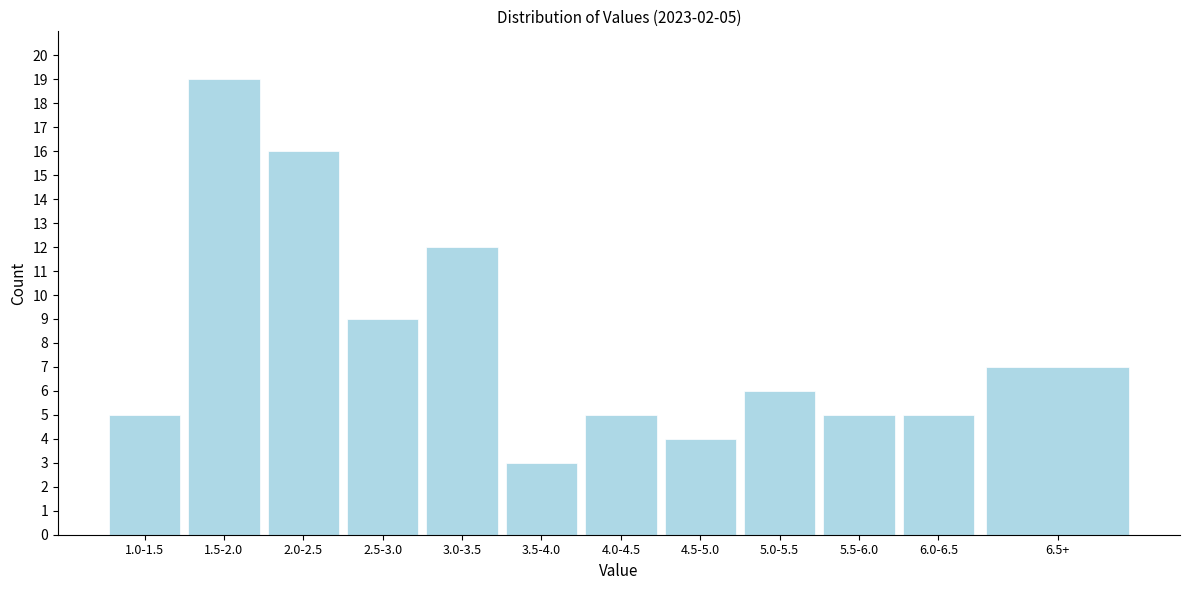

Reading right to left, transcribe all the data shown in this chart.

6.5+=7	6.0-6.5=5	5.5-6.0=5	5.0-5.5=6	4.5-5.0=4	4.0-4.5=5	3.5-4.0=3	3.0-3.5=12	2.5-3.0=9	2.0-2.5=16	1.5-2.0=19	1.0-1.5=5